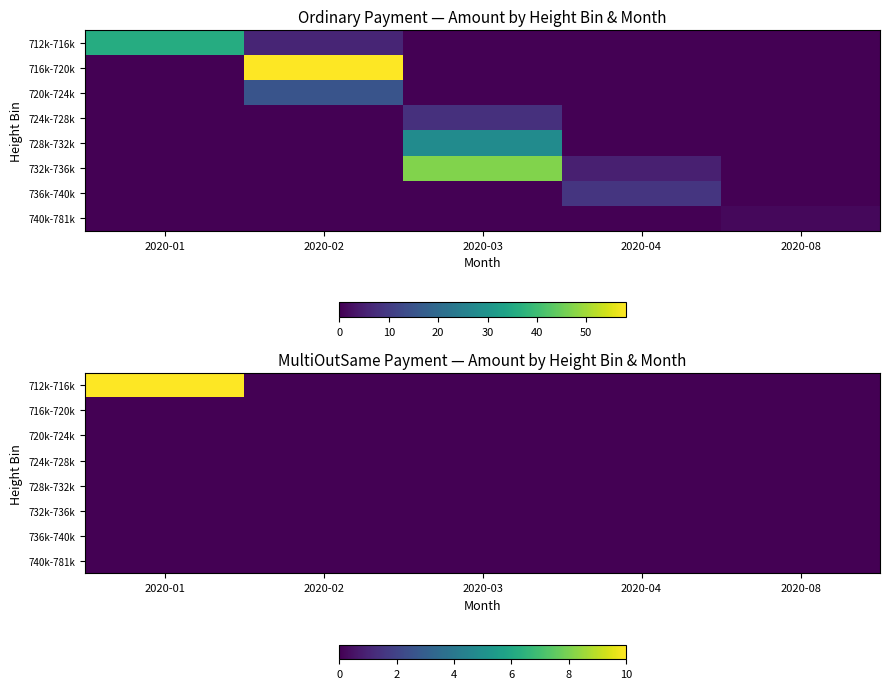

Is the value of 712k-716k at 2020-04 greater than the value of 736k-740k at 2020-02?

No